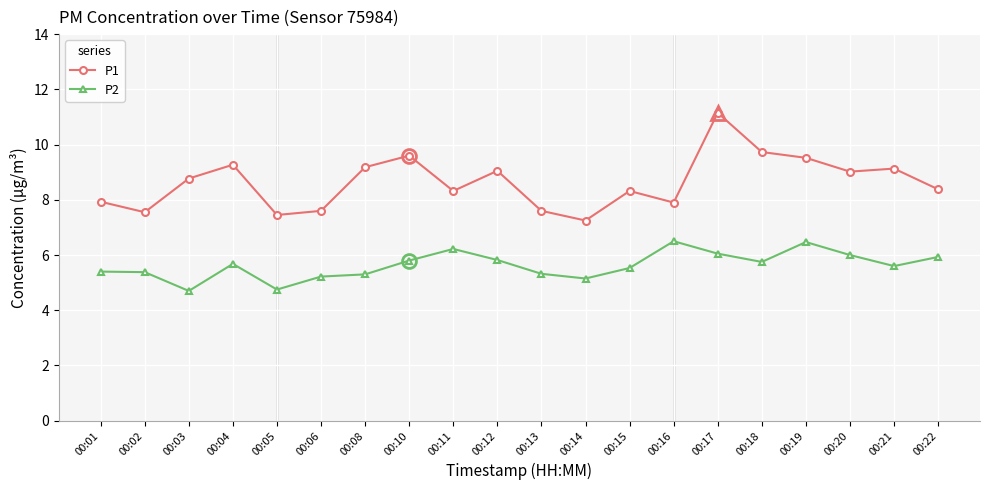

Which label corresponds to the largest value in the chart?

00:17